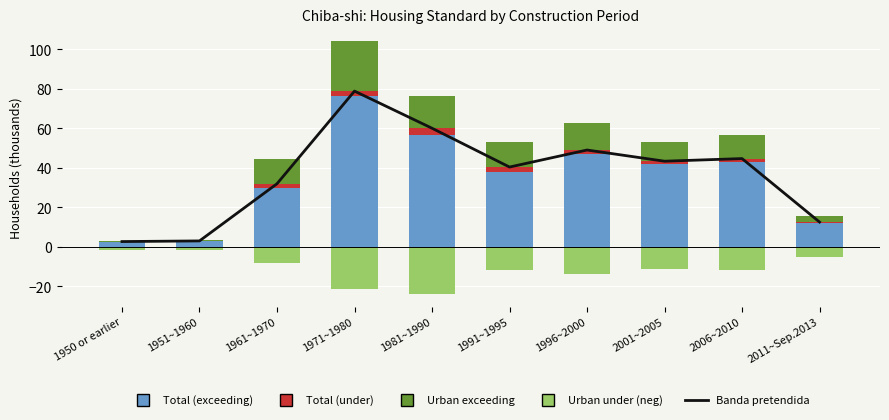

What is the highest value of the Total (exceeding) series?

76.5